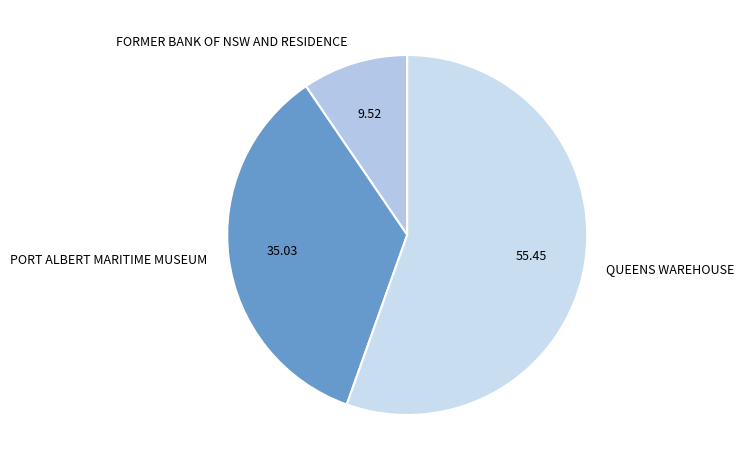

Between FORMER BANK OF NSW AND RESIDENCE and QUEENS WAREHOUSE, which is larger?

QUEENS WAREHOUSE